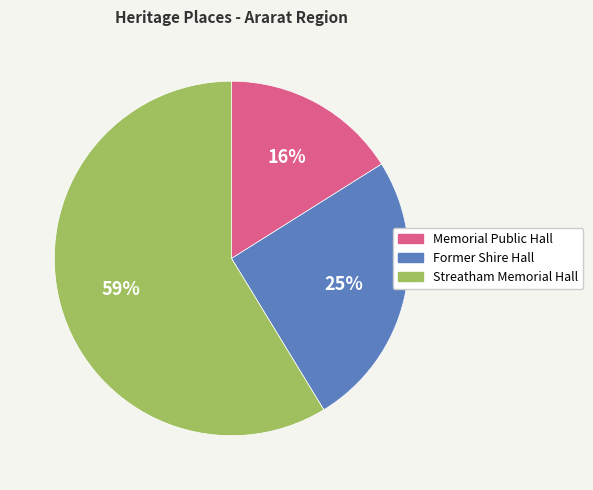

Combined, do Streatham Memorial Hall and Memorial Public Hall account for over 50%?

Yes